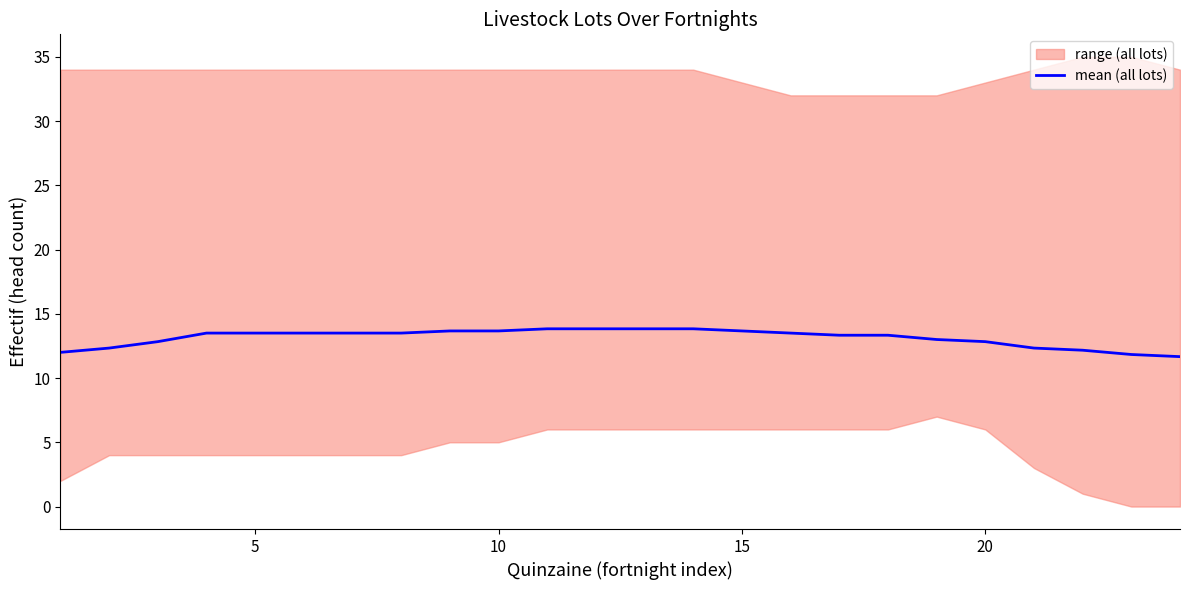

Is it true that mean (all lots) equals 6.1 at 20?

False